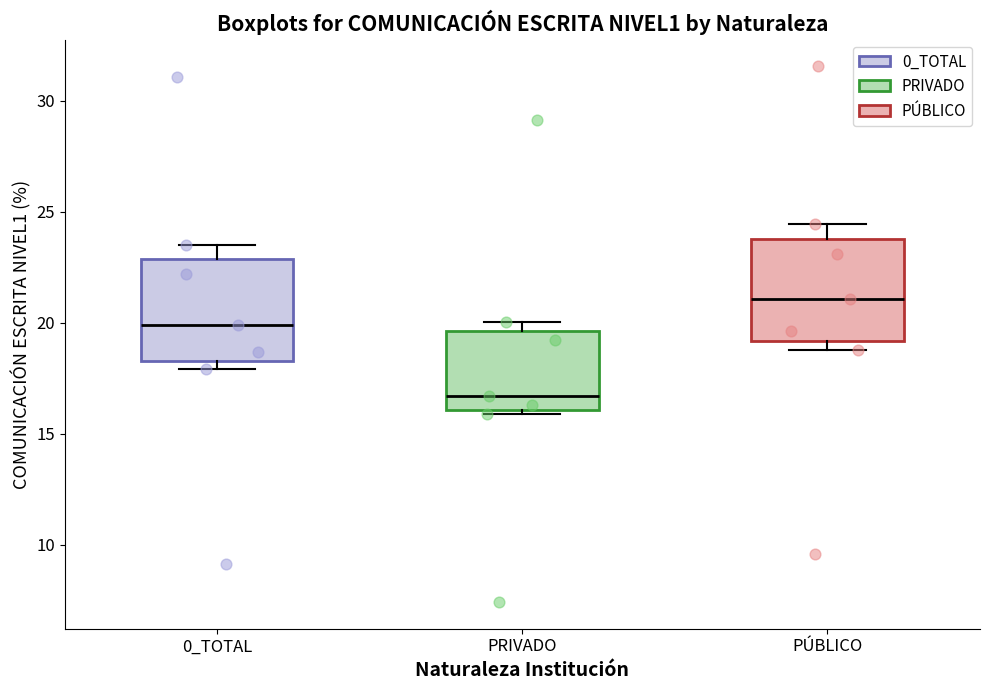

Where does the median line of the box for PÚBLICO sit on the y-axis? The values are not printed on the chart, so give them approximately, as read against the axis.

21.0